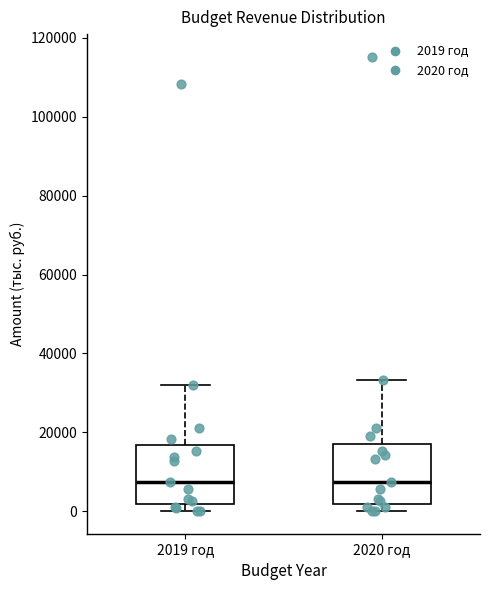

Reading left to right, transcribe this box plot: for each box, give where its median line is, the range the box spans, and where its two whiskers end, as read against the y-axis. The values are not printed on the chart, so give them approximately, as read against the axis.

2019 год: median 8000, box 2000 to 16000, whiskers 0 to 32000
2020 год: median 8000, box 2000 to 18000, whiskers 0 to 34000